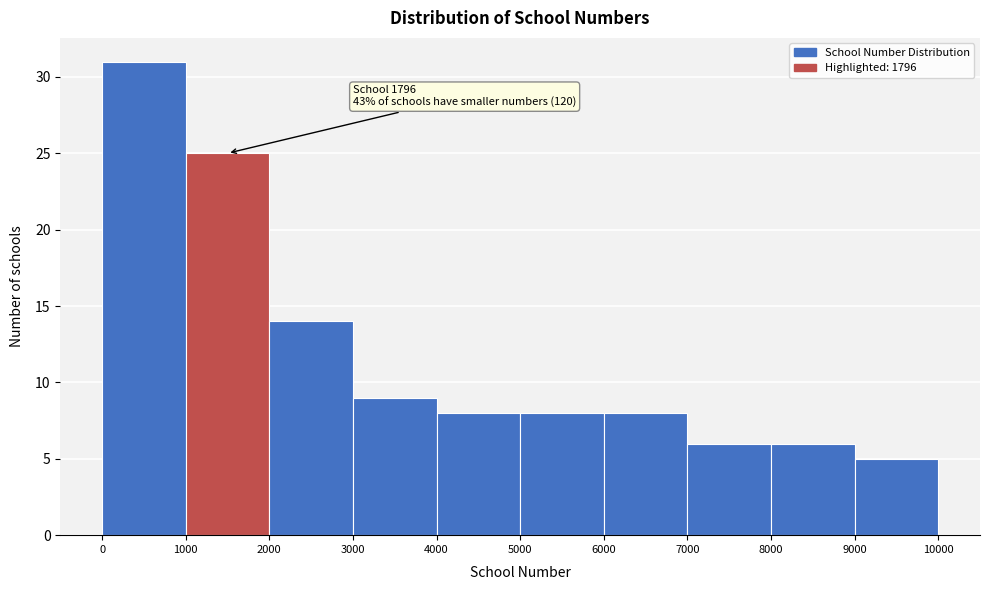

Over which range of the x-axis is the bar tallest?

0 to 1000